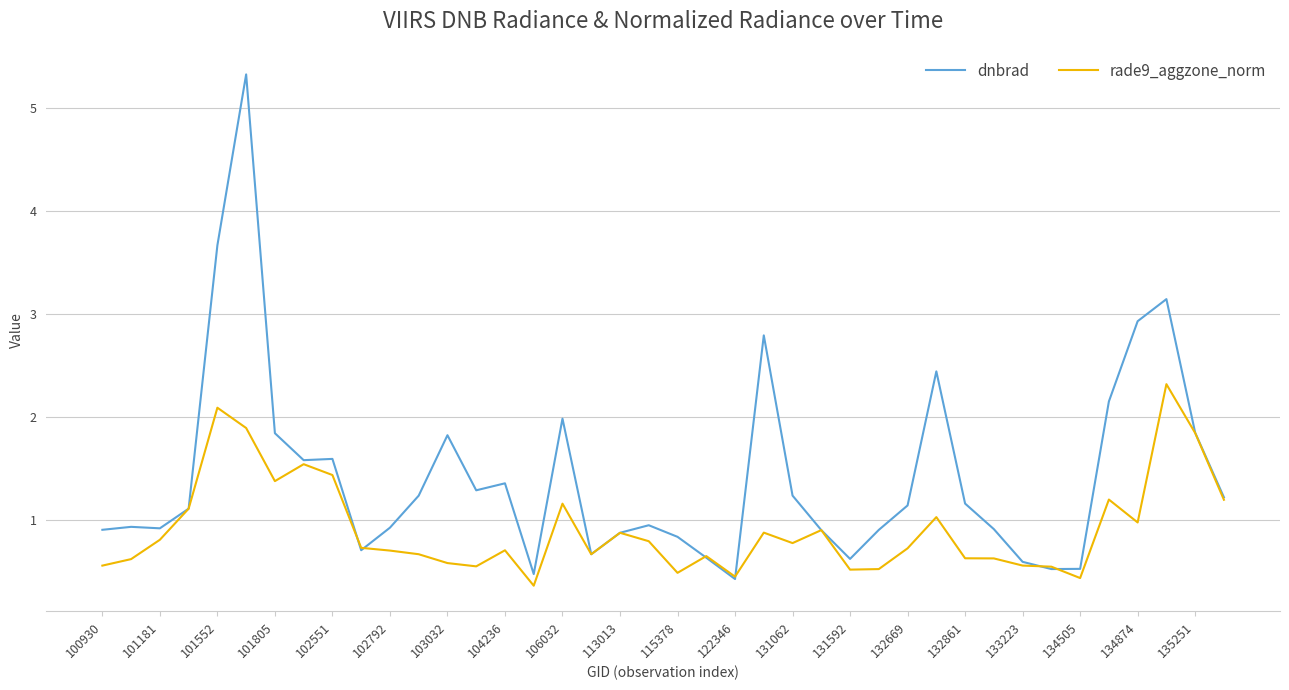

How many categories are shown in the chart?

40